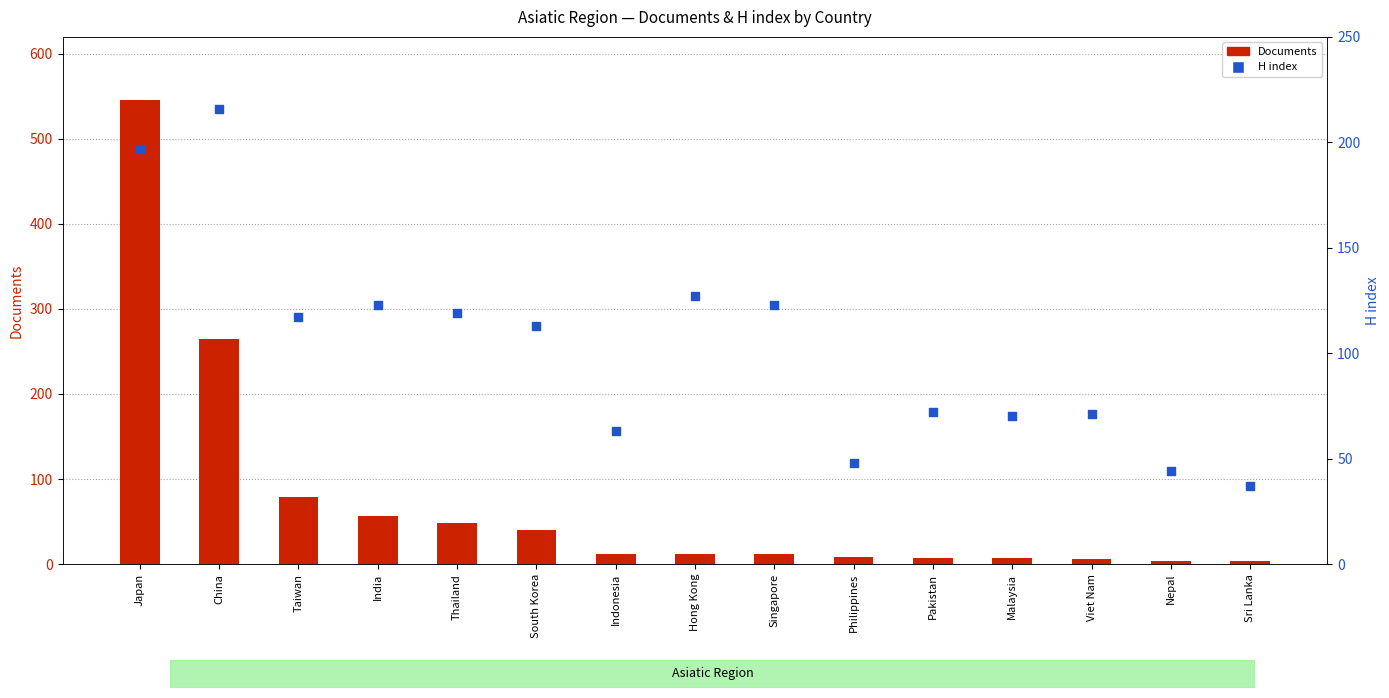

Which series has the largest Y range (max minus min)?

Documents